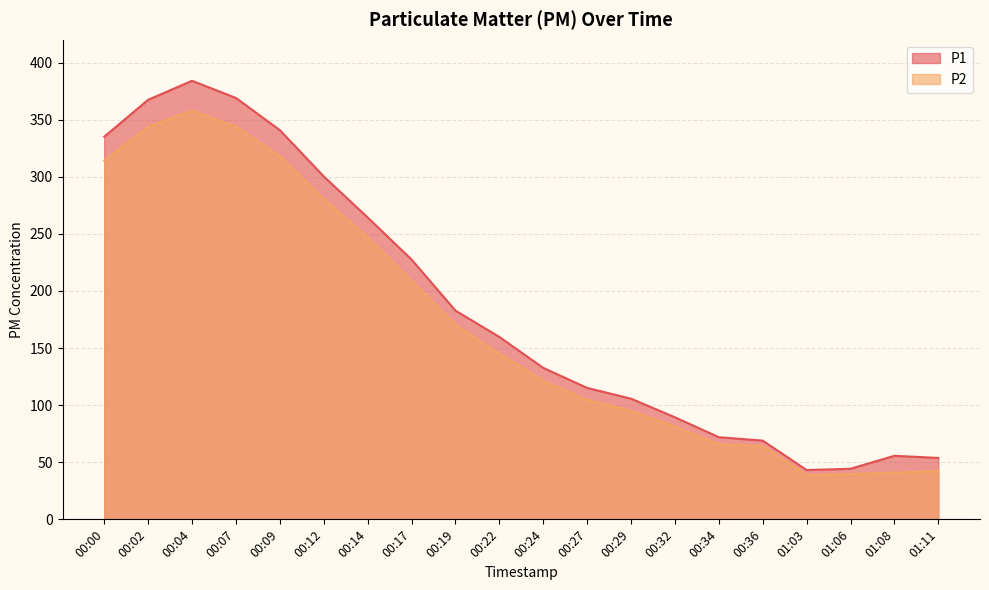

What position from the left is 00:17?

8